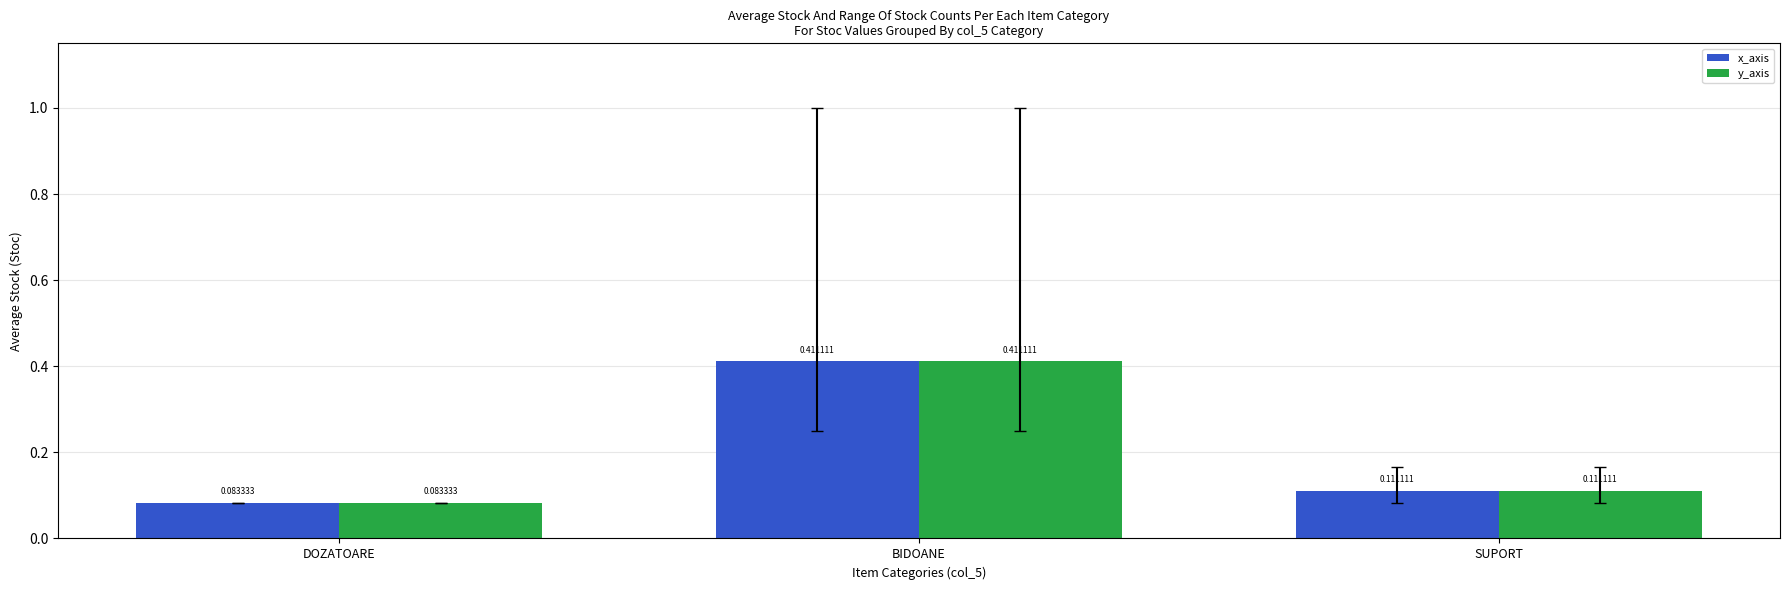

What is the difference between the maximum and second lowest values in the x_axis series?

0.3